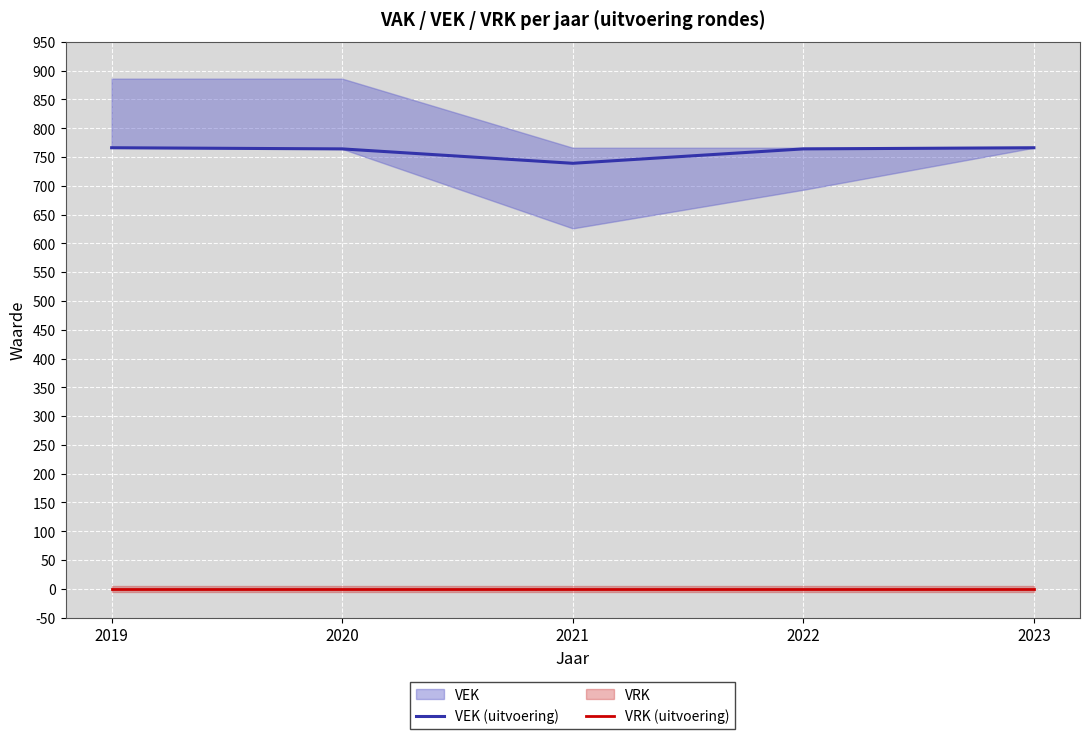

Which series changed the most between 2020 and 2022?

VEK (uitvoering)